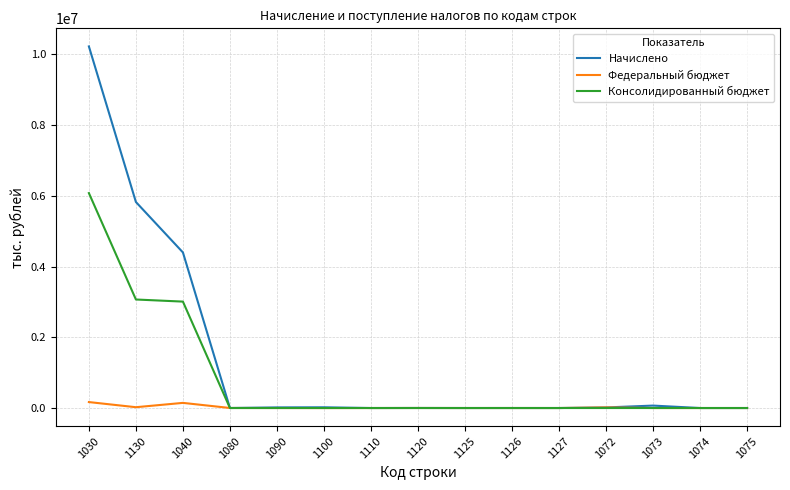

Rank the series at 1040 from highest to lowest value.

Начислено, Консолидированный бюджет, Федеральный бюджет